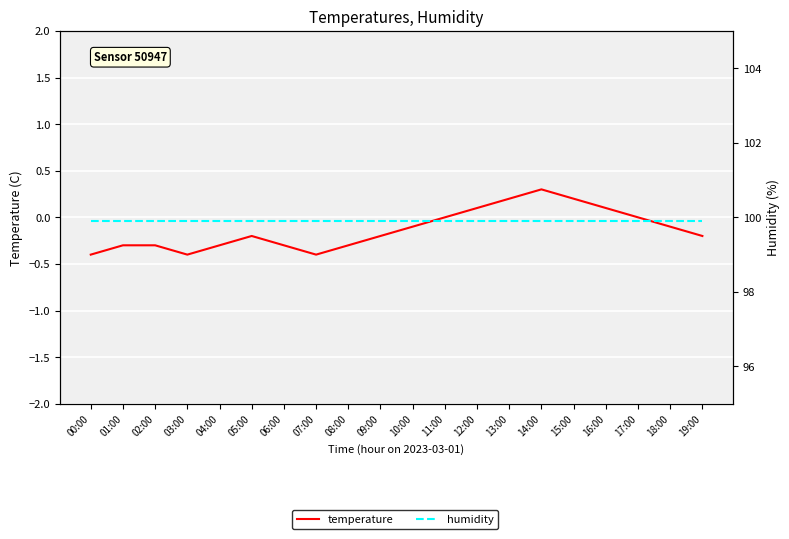

Rank the series at 16:00 from highest to lowest value.

humidity, temperature